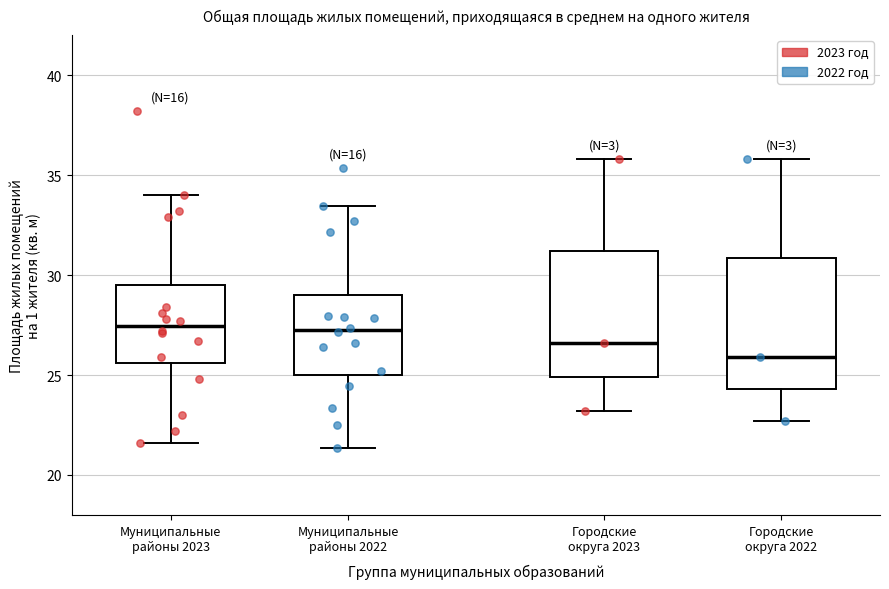

Reading left to right, transcribe this box plot: for each box, give where its median line is, the range the box spans, and where its two whiskers end, as read against the y-axis. The values are not printed on the chart, so give them approximately, as read against the axis.

Муниципальные районы 2023: median 27.5, box 25.5 to 29.5, whiskers 21.5 to 34.0
Муниципальные районы 2022: median 27.5, box 25.0 to 29.0, whiskers 21.5 to 33.5
Городские округа 2023: median 26.5, box 25.0 to 31.0, whiskers 23.0 to 36.0
Городские округа 2022: median 26.0, box 24.5 to 31.0, whiskers 22.5 to 36.0